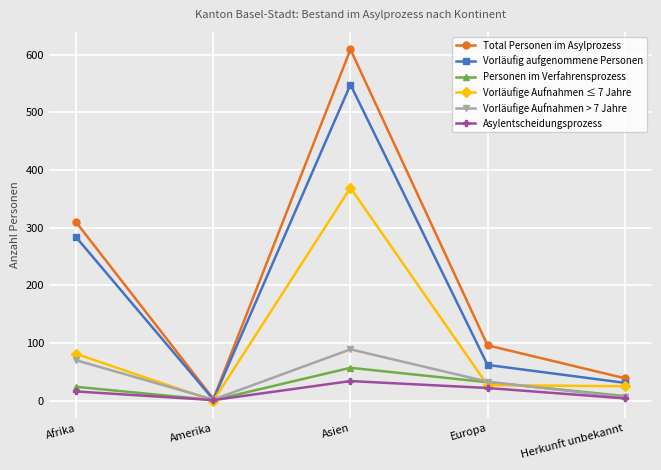

How many data points does each series have?

5